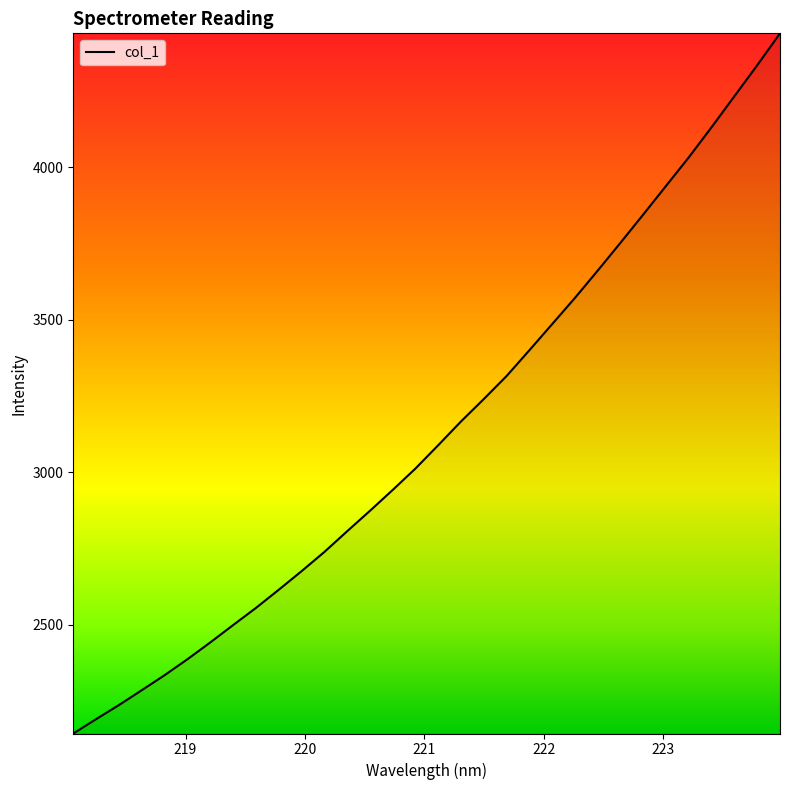

Reading left to right, list all the values displayed in this chart.

2142.3	2189.5	2235.7	2284.4	2333.6	2385.9	2441.0	2497.9	2554.1	2613.8	2674.7	2737.8	2805.8	2872.9	2941.5	3012.0	3088.7	3166.6	3240.1	3315.7	3400.4	3486.1	3572.1	3661.8	3753.2	3845.9	3939.9	4033.7	4132.6	4234.0	4335.5	4440.1